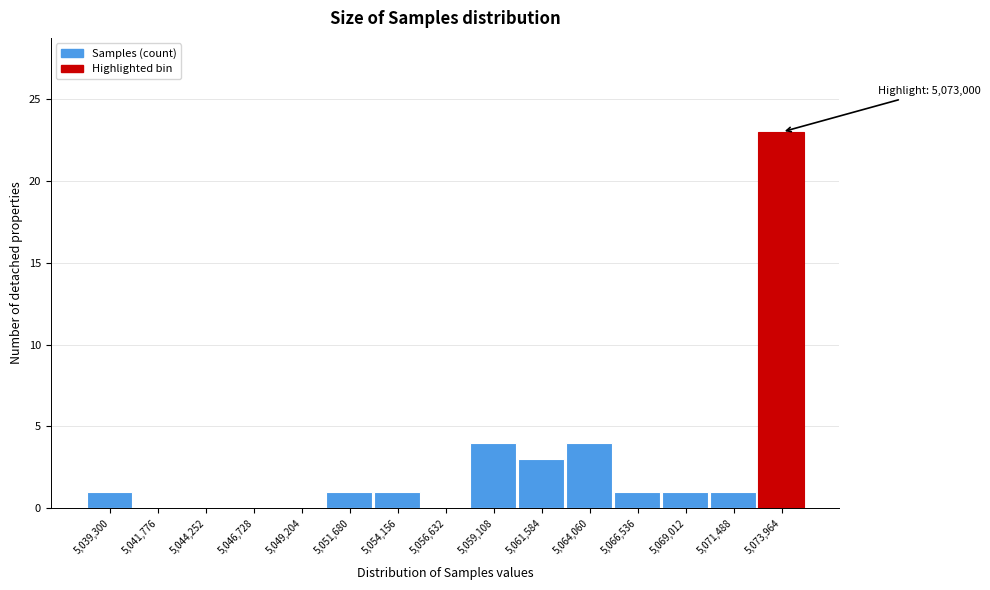

Over which range of the x-axis is the bar tallest?

5072500 to 5075000